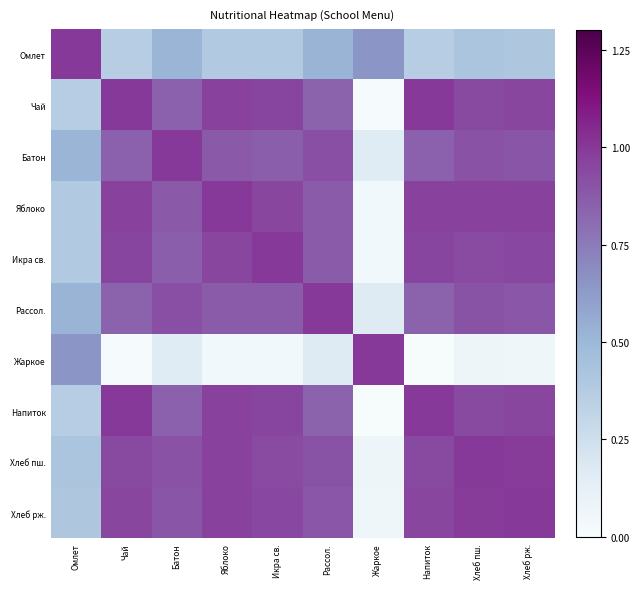

Which series has the widest spread of values?

Жаркое